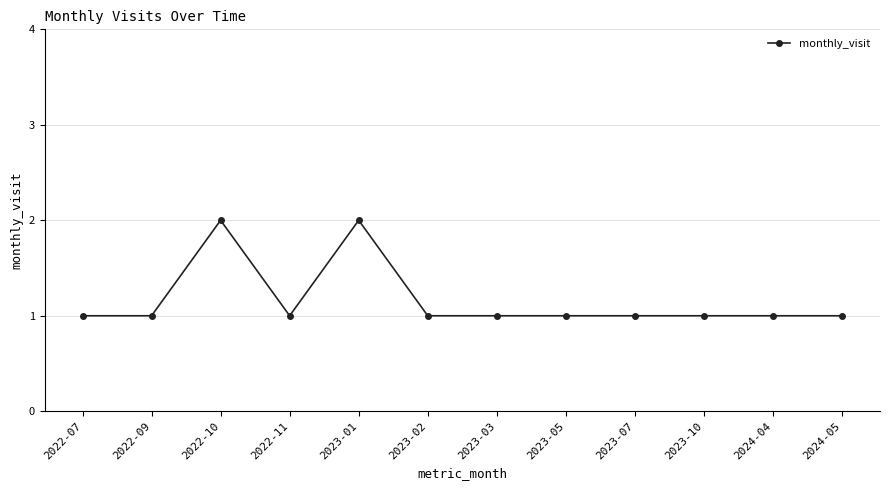

Is it true that the value at 2022-10 is 1?

False